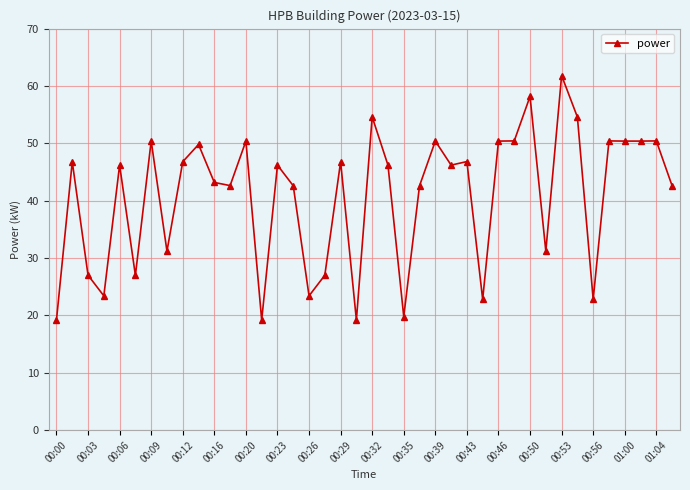

What is the maximum value shown in the chart?

61.8